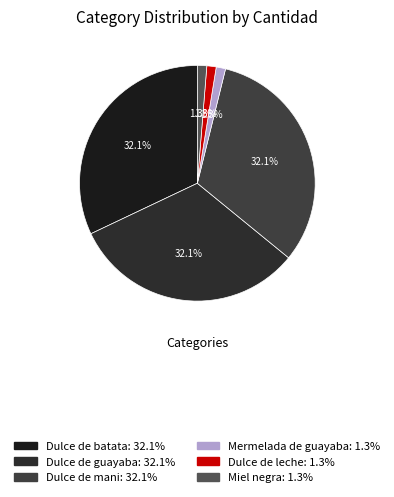

Does any single category account for the majority?

No